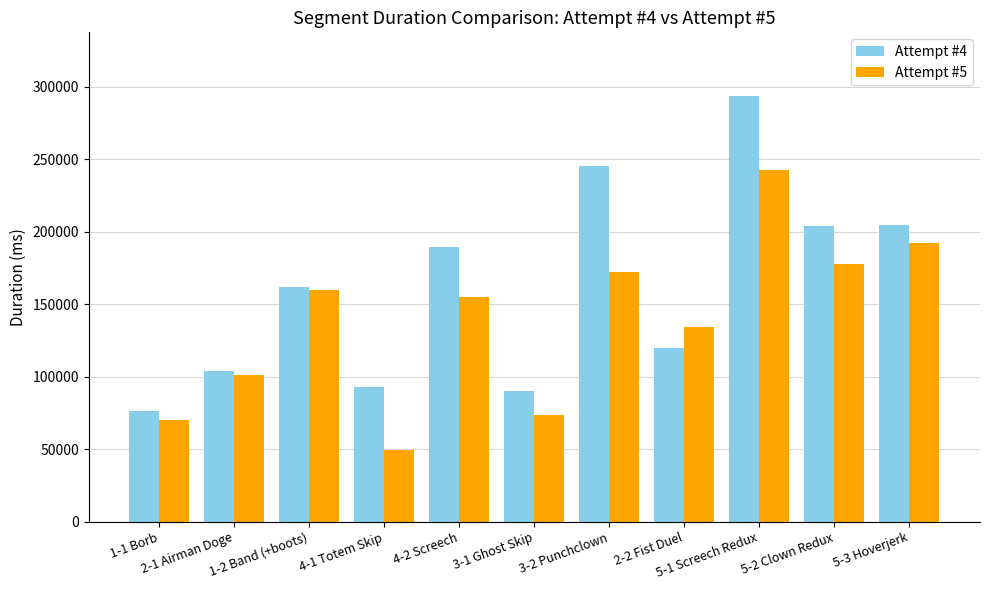

At which label does Attempt #5 reach its minimum?

4-1 Totem Skip